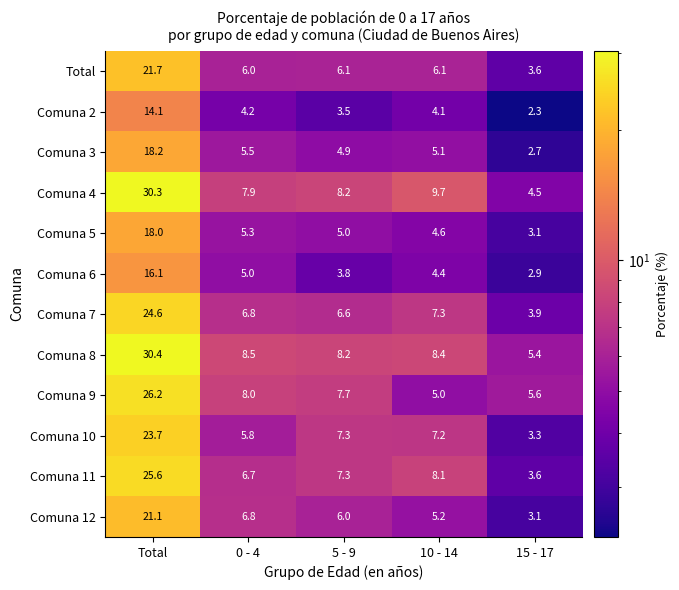

The value of Comuna 11 at Total is 25.6. True or false?

True